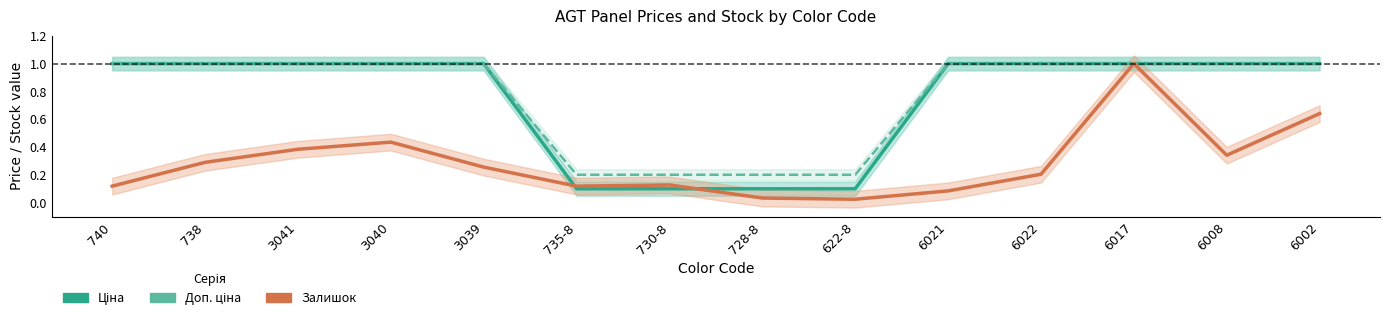

How many lines are shown in the chart?

3